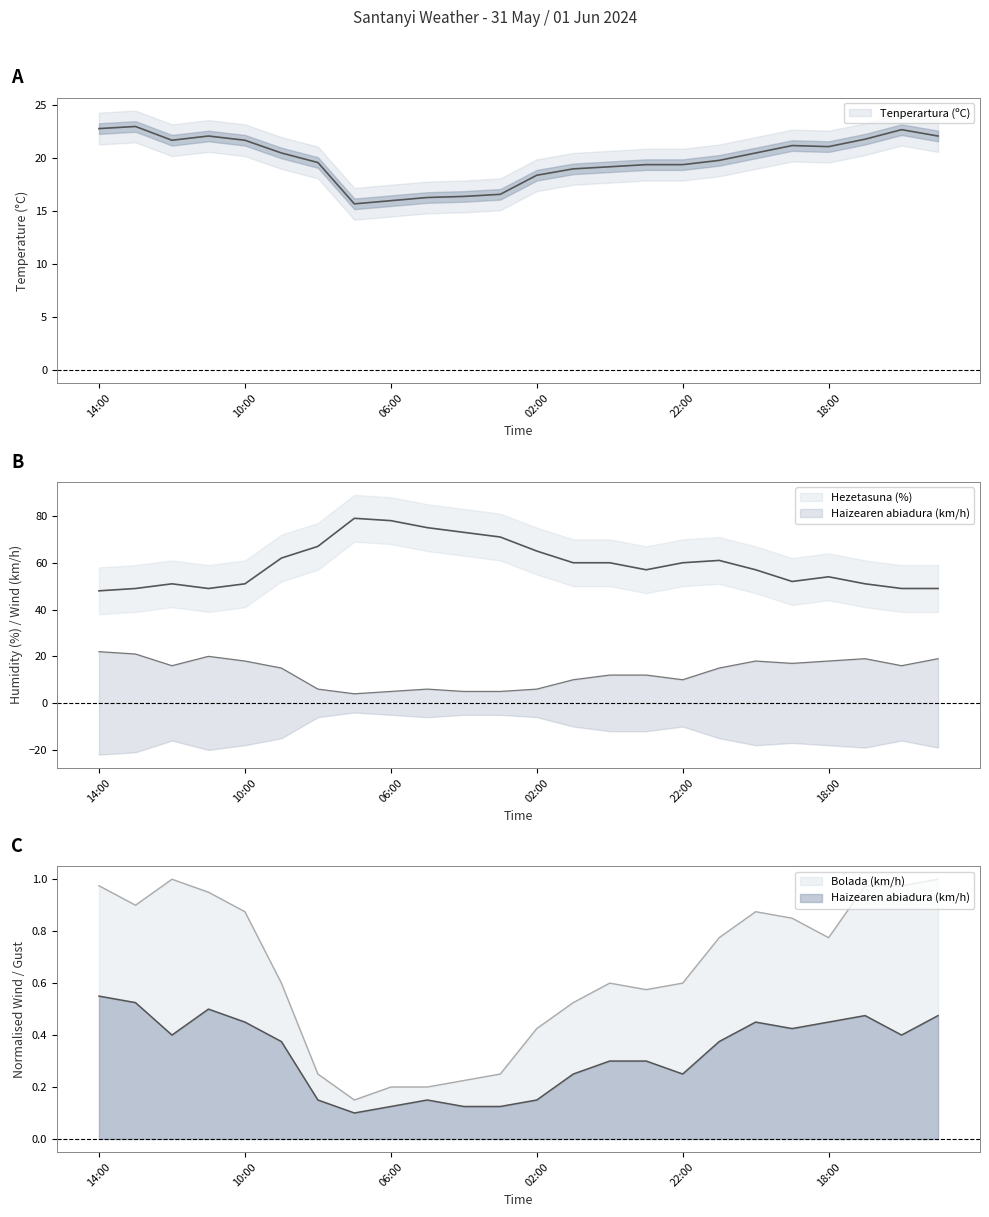

Reading left to right, extract all data points from this chart.

Tenperartura (ºC): 22.8	23.0	21.7	22.1	21.7	20.5	19.6	15.7	16.0	16.3	16.4	16.6	18.4	19.0	19.2	19.4	19.4	19.8	20.5	21.2	21.1	21.8	22.7	22.1
Hezetasuna (%): 48.0	49.0	51.0	49.0	51.0	62.0	67.0	79.0	78.0	75.0	73.0	71.0	65.0	60.0	60.0	57.0	60.0	61.0	57.0	52.0	54.0	51.0	49.0	49.0
Haizearen abiadura (km/h): 22.0	21.0	16.0	20.0	18.0	15.0	6.0	4.0	5.0	6.0	5.0	5.0	6.0	10.0	12.0	12.0	10.0	15.0	18.0	17.0	18.0	19.0	16.0	19.0
Bolada (km/h): 1.0	0.9	1.0	0.9	0.9	0.6	0.2	0.1	0.2	0.2	0.2	0.2	0.4	0.5	0.6	0.6	0.6	0.8	0.9	0.8	0.8	1.0	1.0	1.0